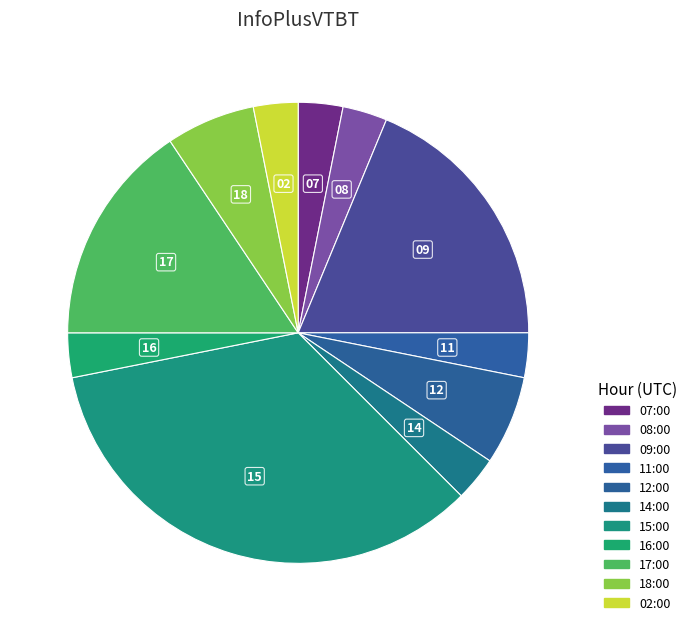

Which slice is the smallest?

07:00